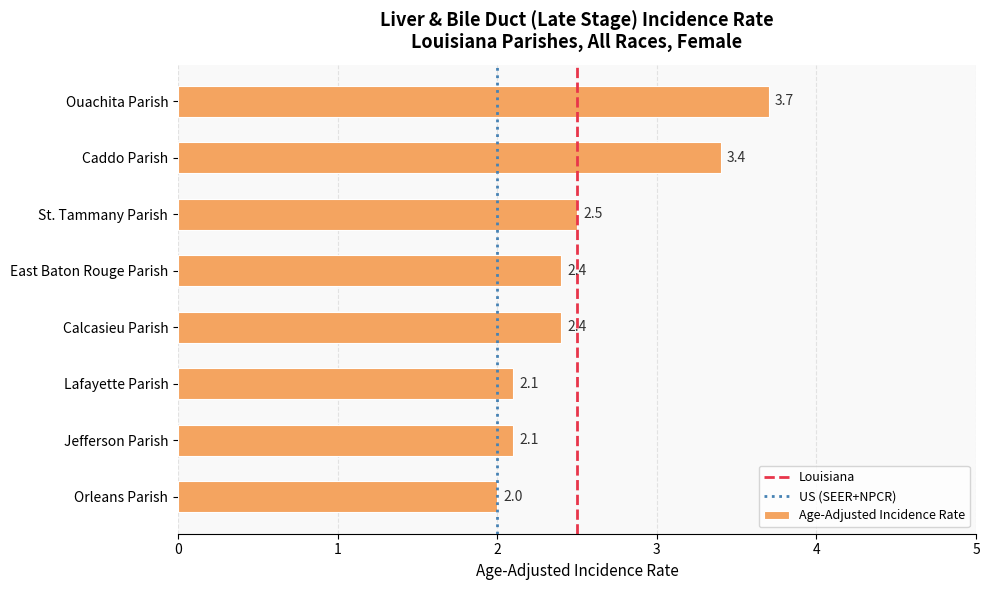

What position from the top is Calcasieu Parish?

5